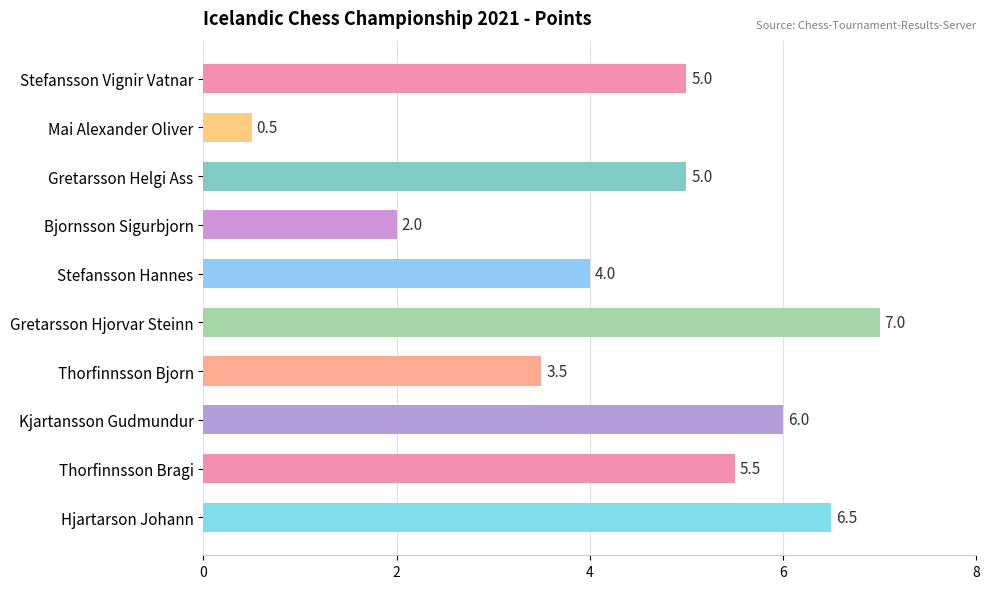

At which category does the chart reach its peak across all series?

Gretarsson Hjorvar Steinn